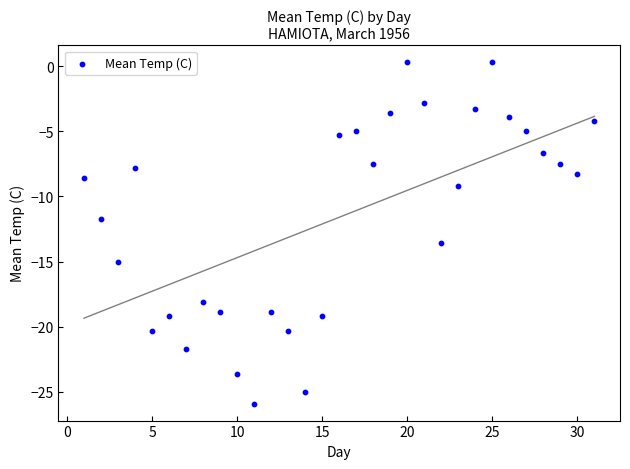

What is the range of Y values (max minus min)?

26.2